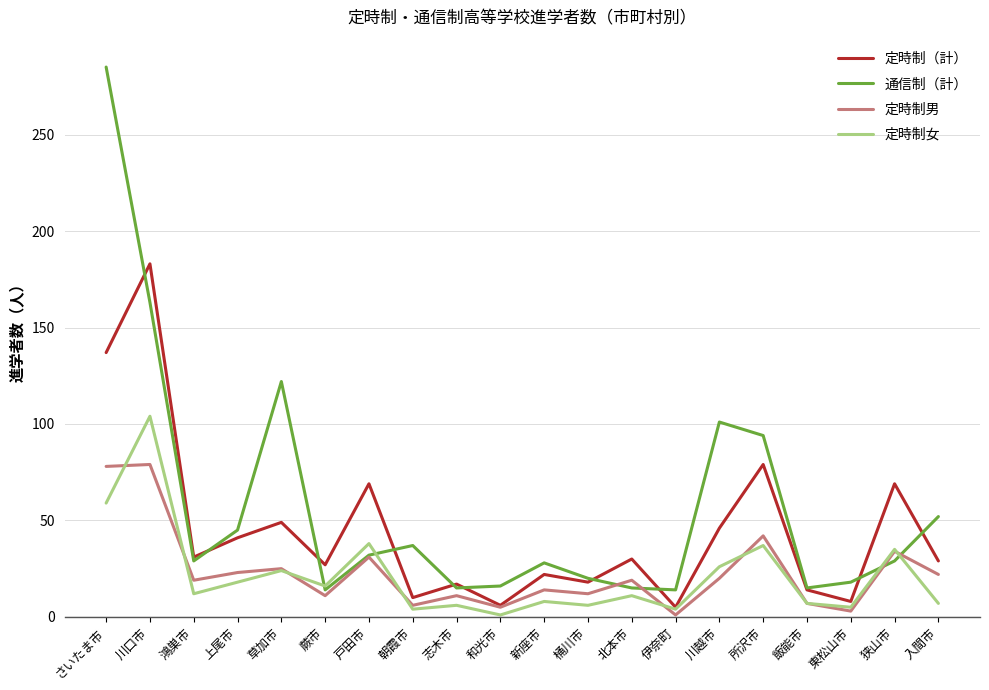

At 川越市, list the series in order from largest to smallest.

通信制（計）, 定時制（計）, 定時制女, 定時制男